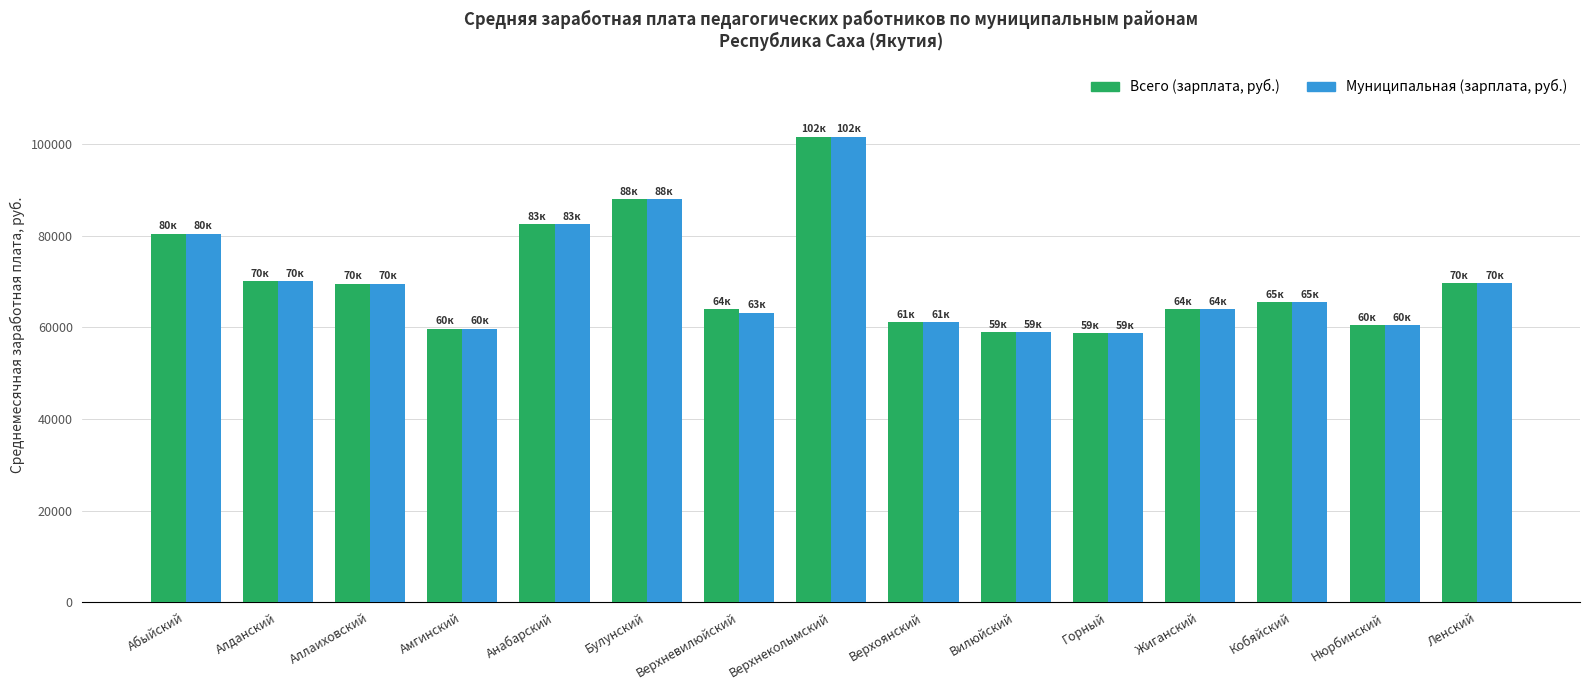

Rank the series by their average value, from lowest to highest.

Муниципальная (зарплата, руб.), Всего (зарплата, руб.)